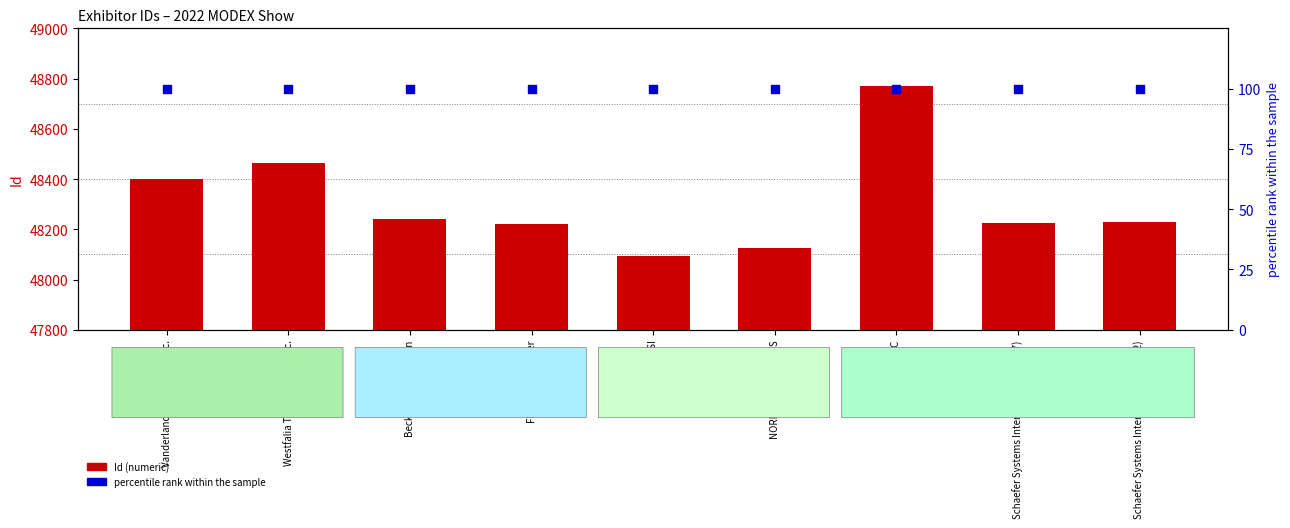

What are all the series names shown in the legend?

Id, percentile rank within the sample